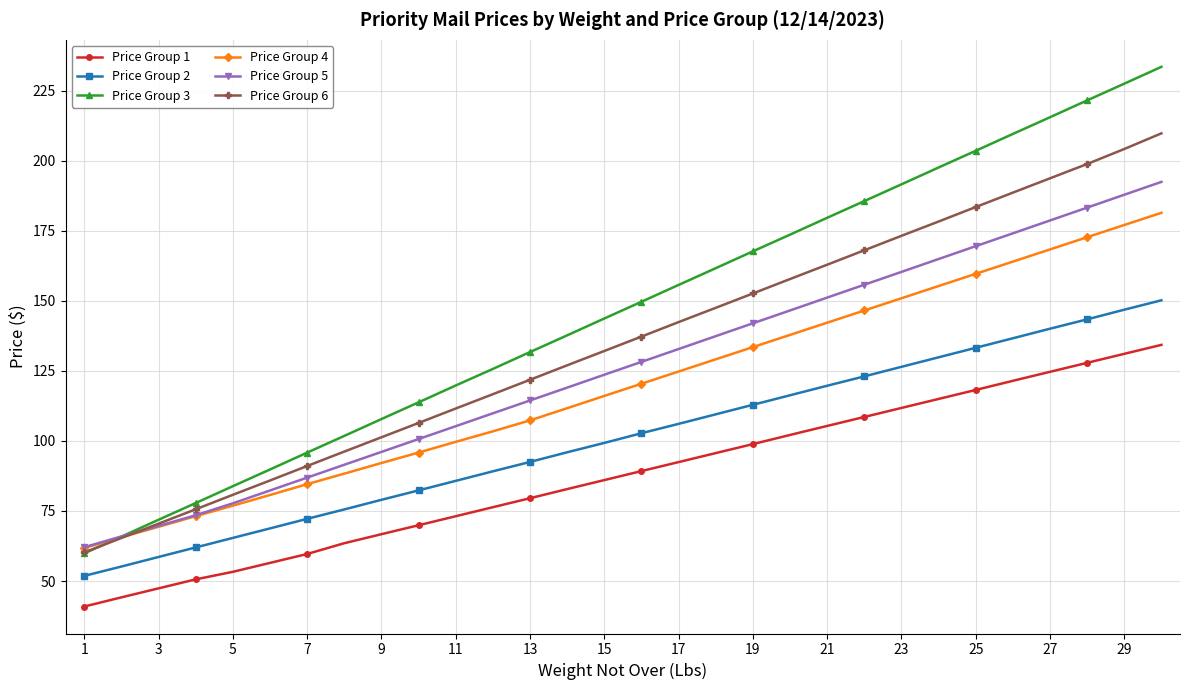

True or false: Price Group 5 has more than 0 points higher than both neighbors.

False